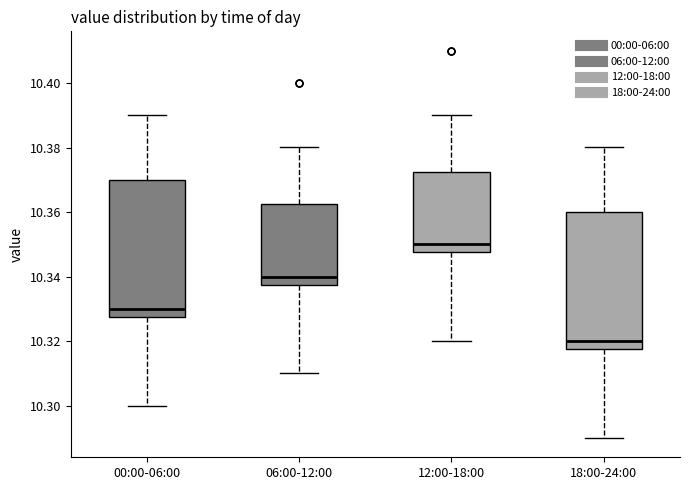

Which box's median line is the lowest?

18:00-24:00